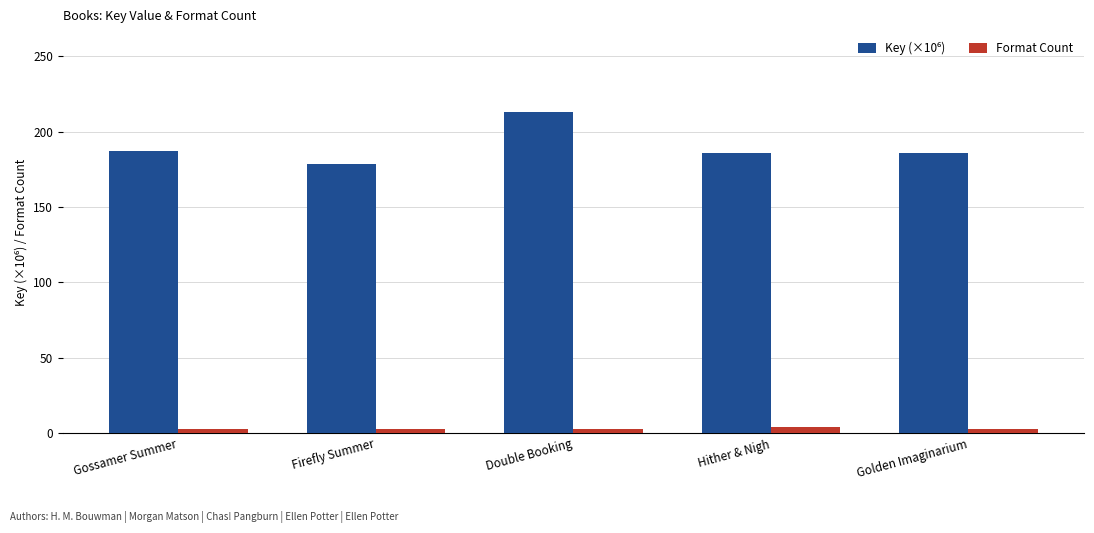

How many data points does each series have?

5